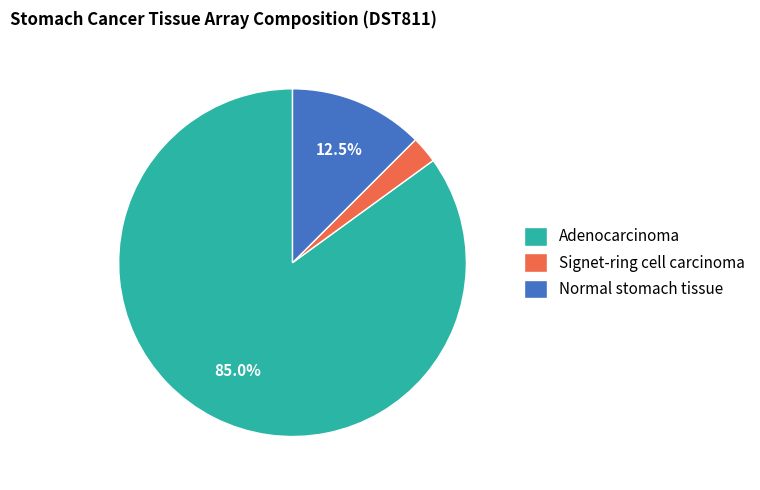

How many segments does this pie chart have?

3